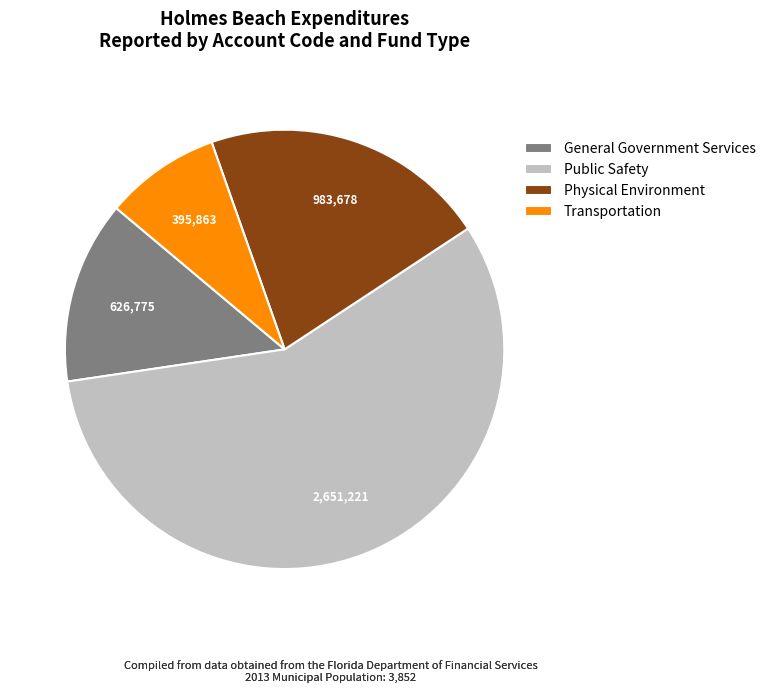

Rank the categories by value from highest to lowest.

Public Safety, Physical Environment, General Government Services, Transportation